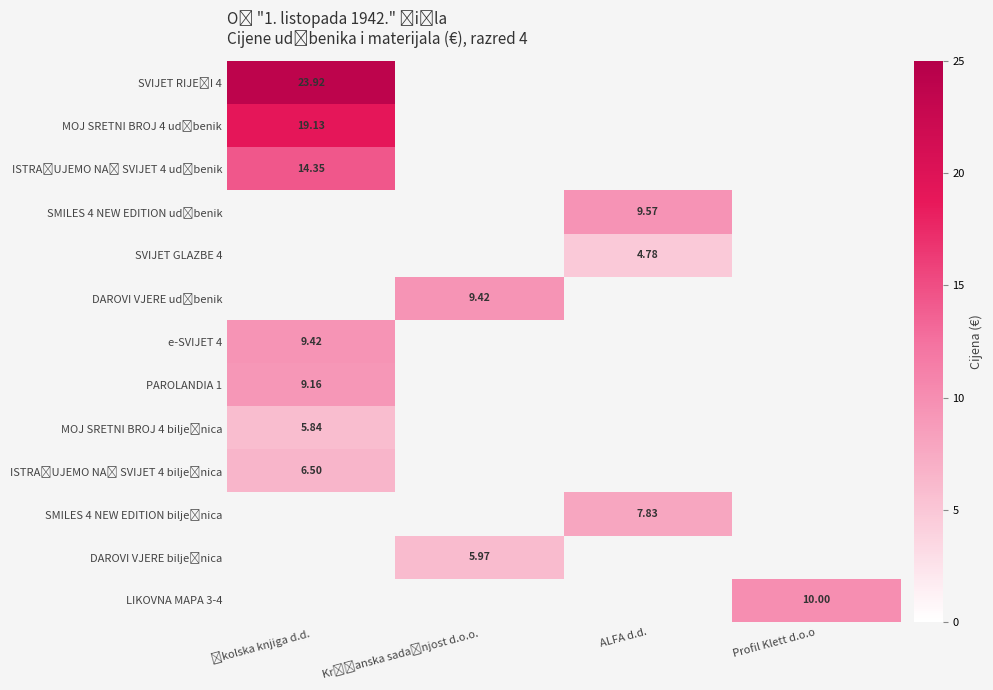

Between ALFA d.d. and Profil Klett d.o.o, which is larger?

Profil Klett d.o.o